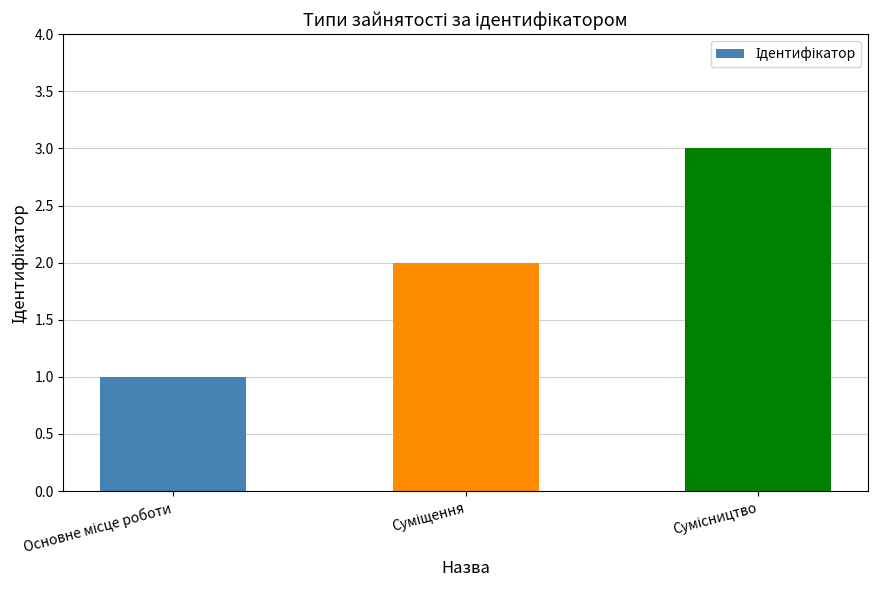

Are the bars grouped side by side (vs. stacked)?

No